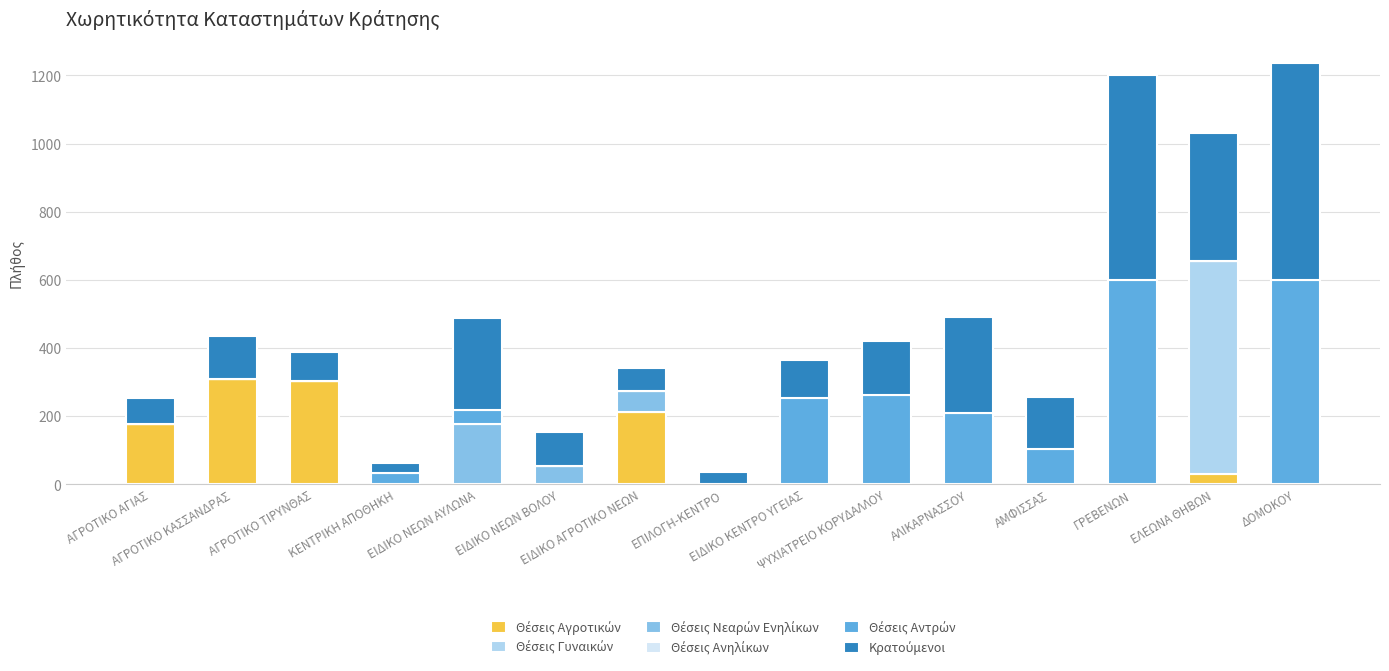

How many distinct data groups are displayed?

5